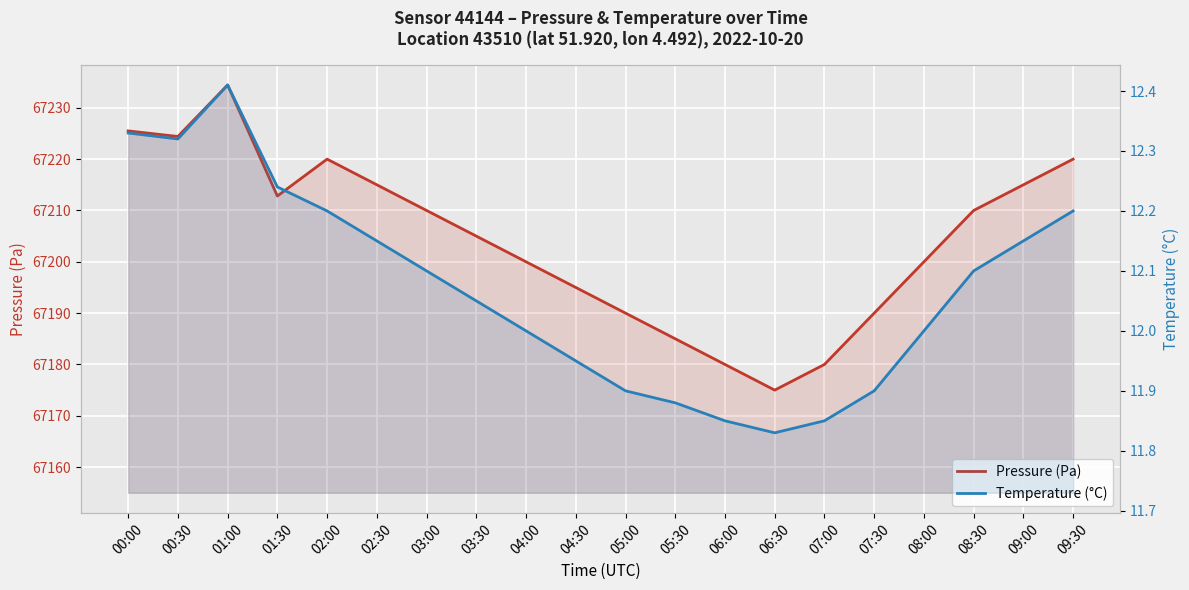

What is the difference between the maximum and minimum values in the Temperature (°C) series?

0.6